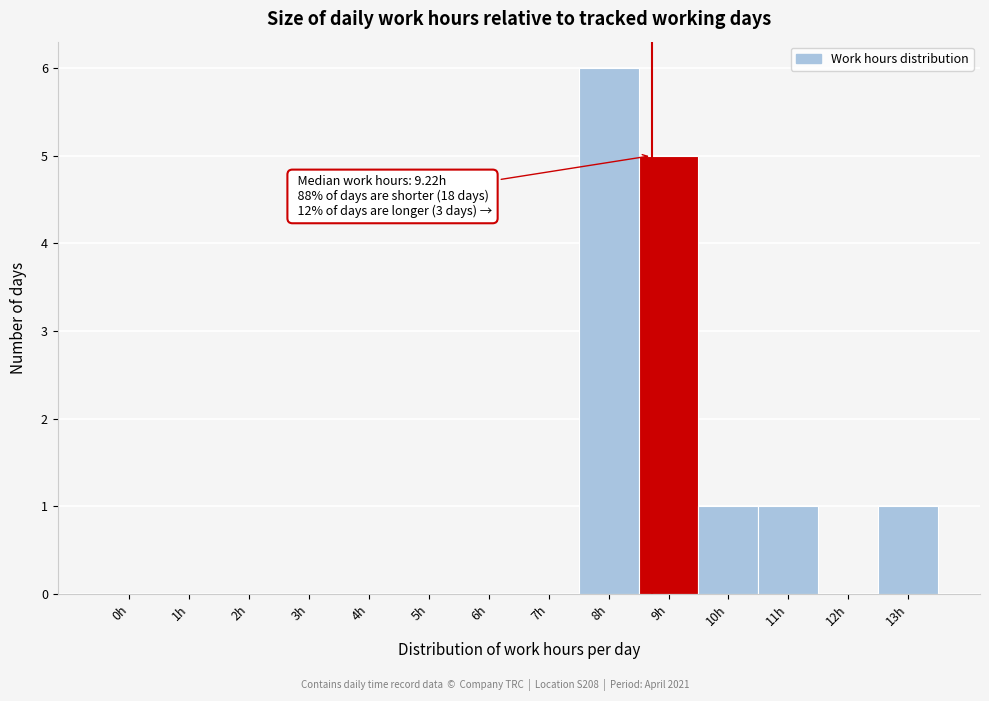

Reading right to left, what are all the values shown in this chart?

13h=1	12h=0	11h=1	10h=1	9h=5	8h=6	7h=0	6h=0	5h=0	4h=0	3h=0	2h=0	1h=0	0h=0